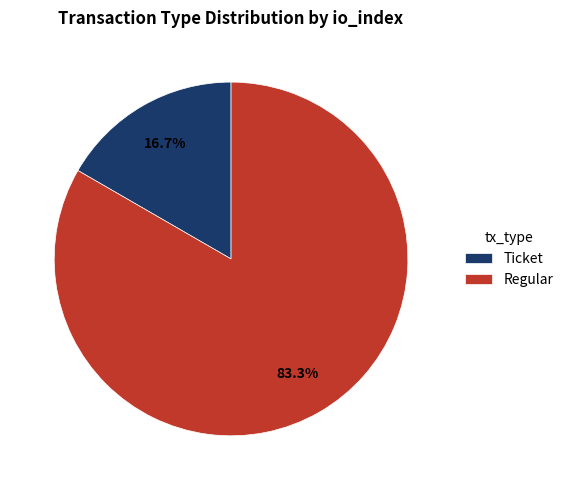

Which has a higher value, Regular or Ticket?

Regular